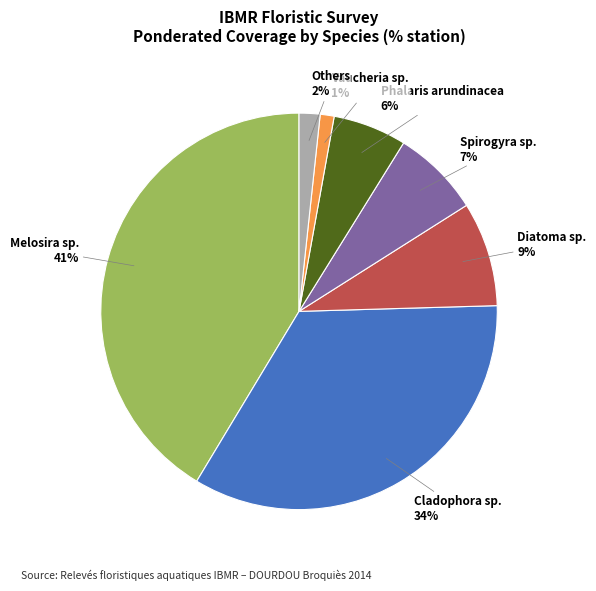

To the nearest percent, what percentage of the pie is Phalaris arundinacea?

6%